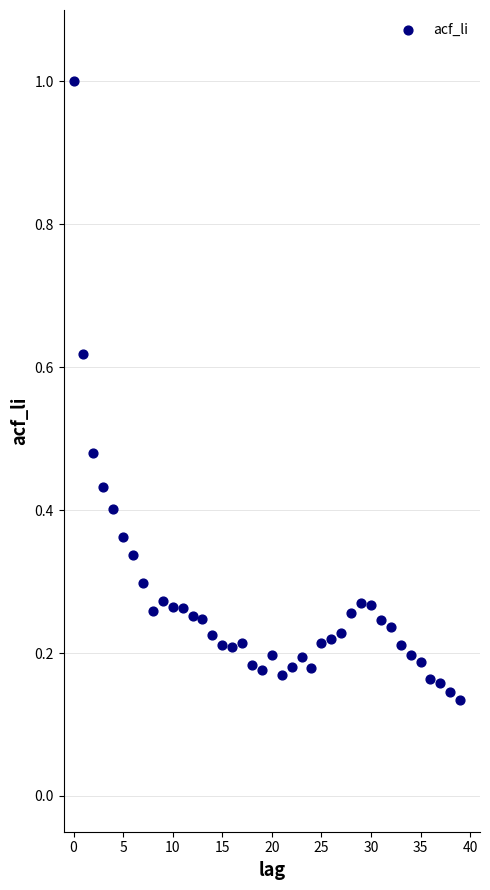

What is the range of Y values (max minus min)?

0.9